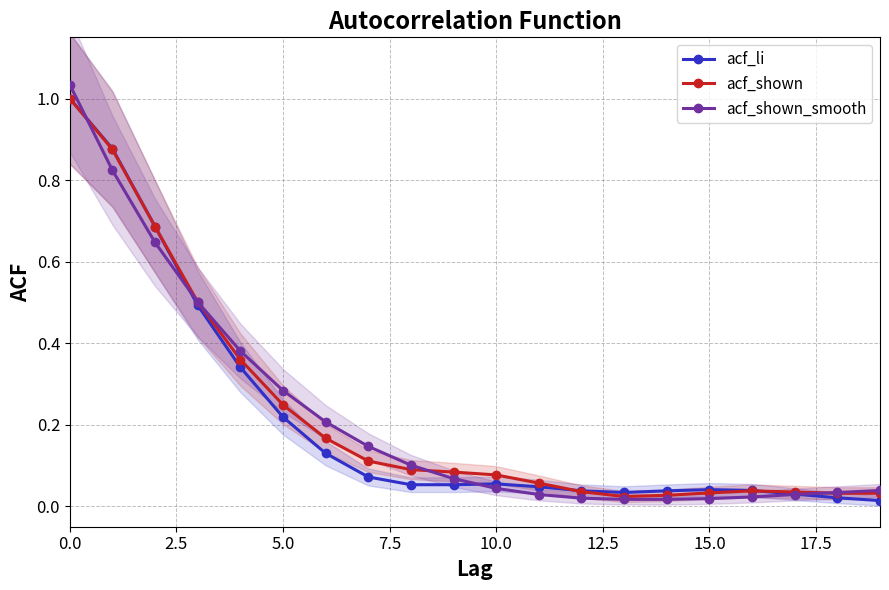

Which series ends up on top after the final intersection of acf_shown_smooth and acf_shown?

acf_shown_smooth